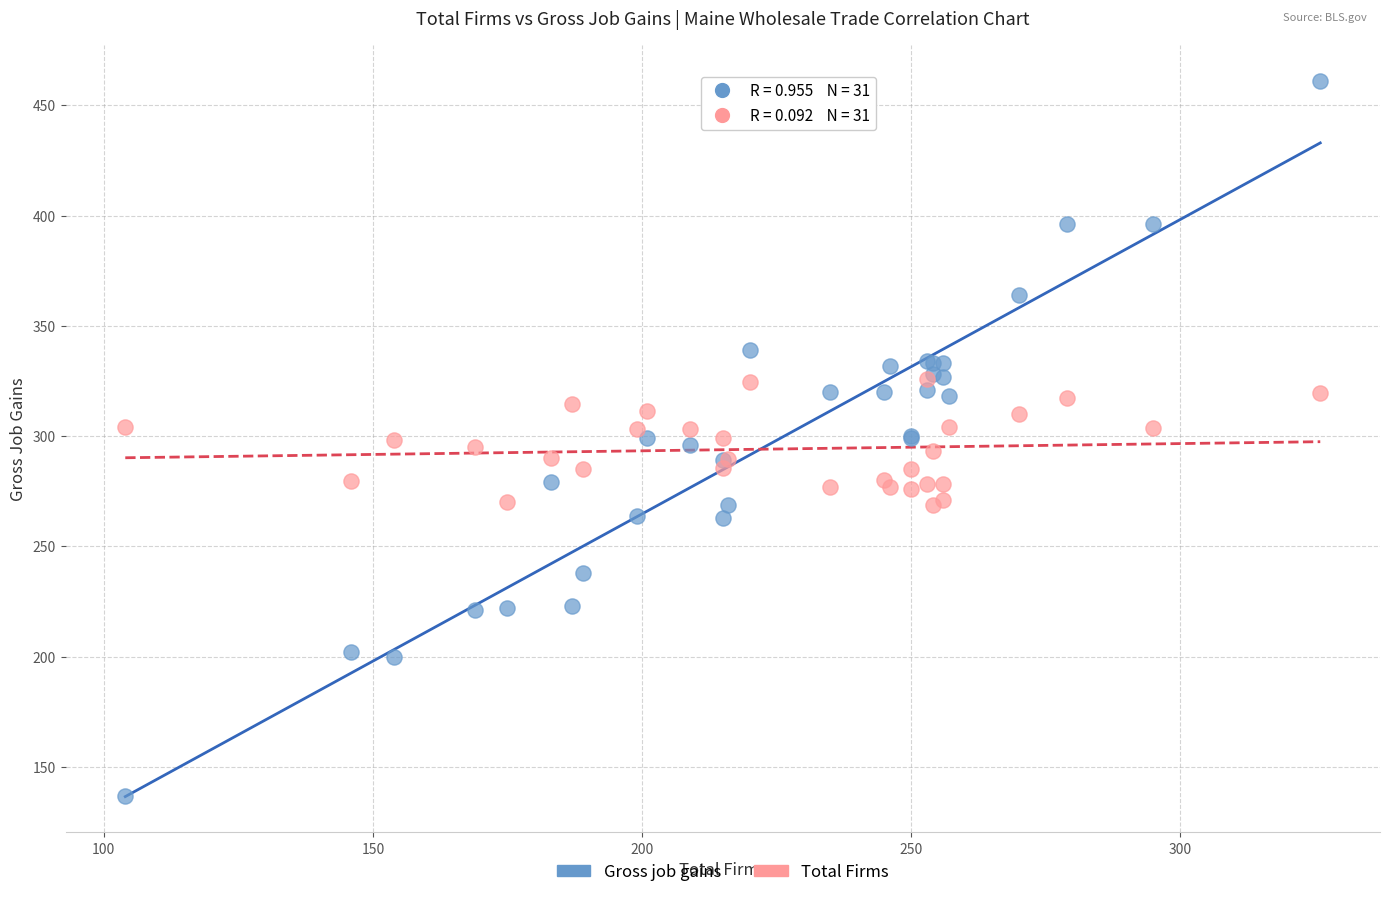

What are all the series names shown in the legend?

Gross job gains, Total Firms